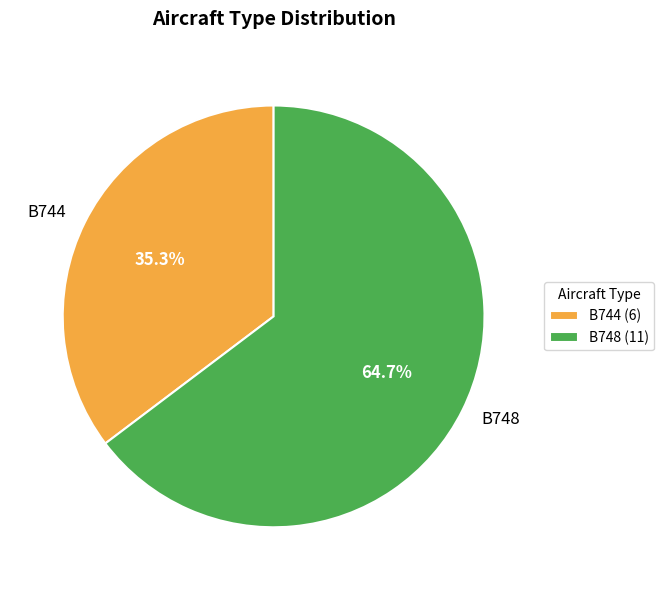

Approximately how many times larger is the value at B744 compared to B748?

0.5